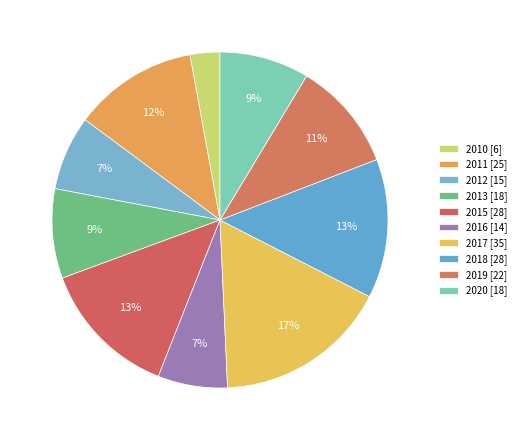

Which has a higher value, 2019 or 2013?

2019